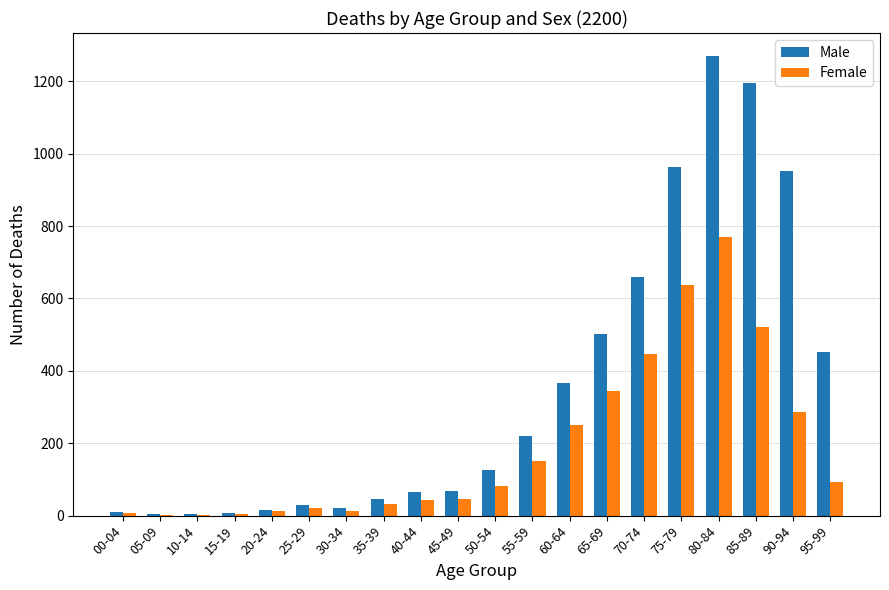

Which category has the highest value in the Male series?

80-84